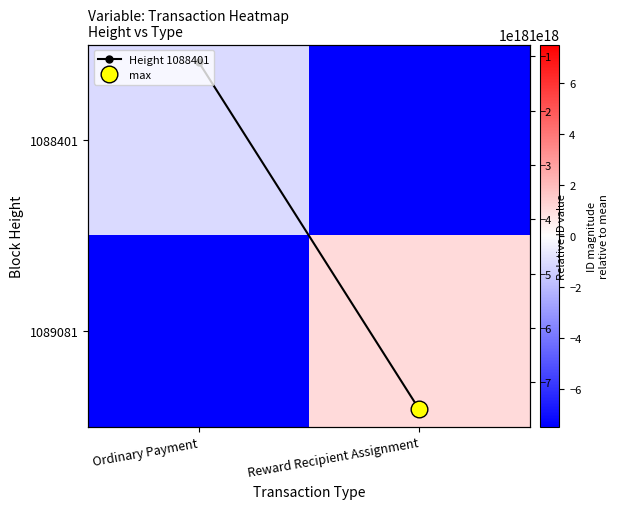

Is it true that 1089081 equals 1105667431159000064 at Reward Recipient Assignment?

True